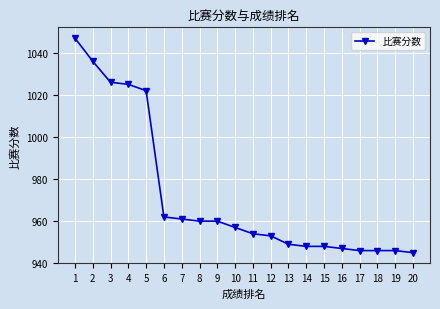

What is the approximate value at 3?

1026